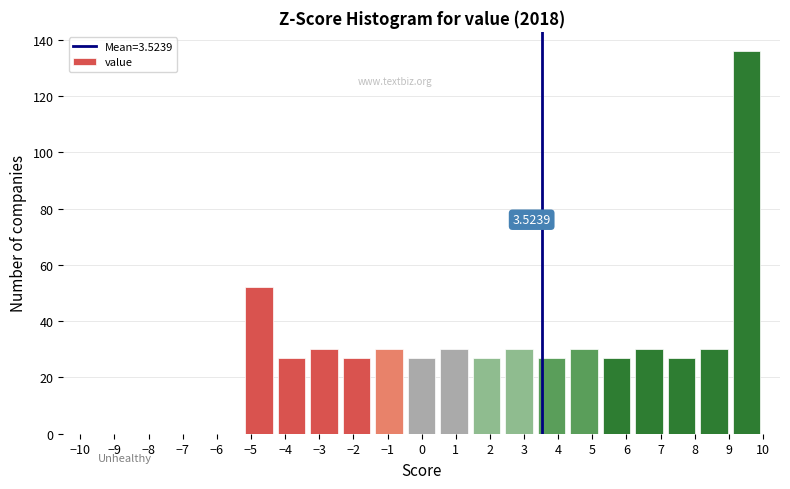

Which range on the x-axis has the tallest bar?

9.0 to 10.0